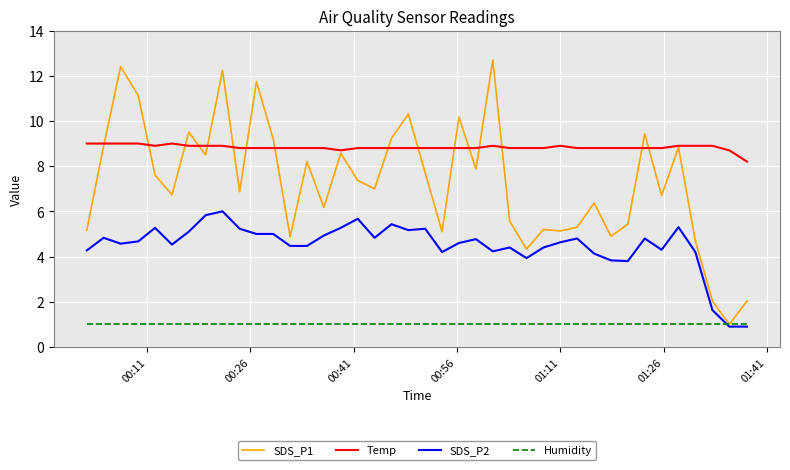

True or false: Temp and Humidity intersect in this chart.

False